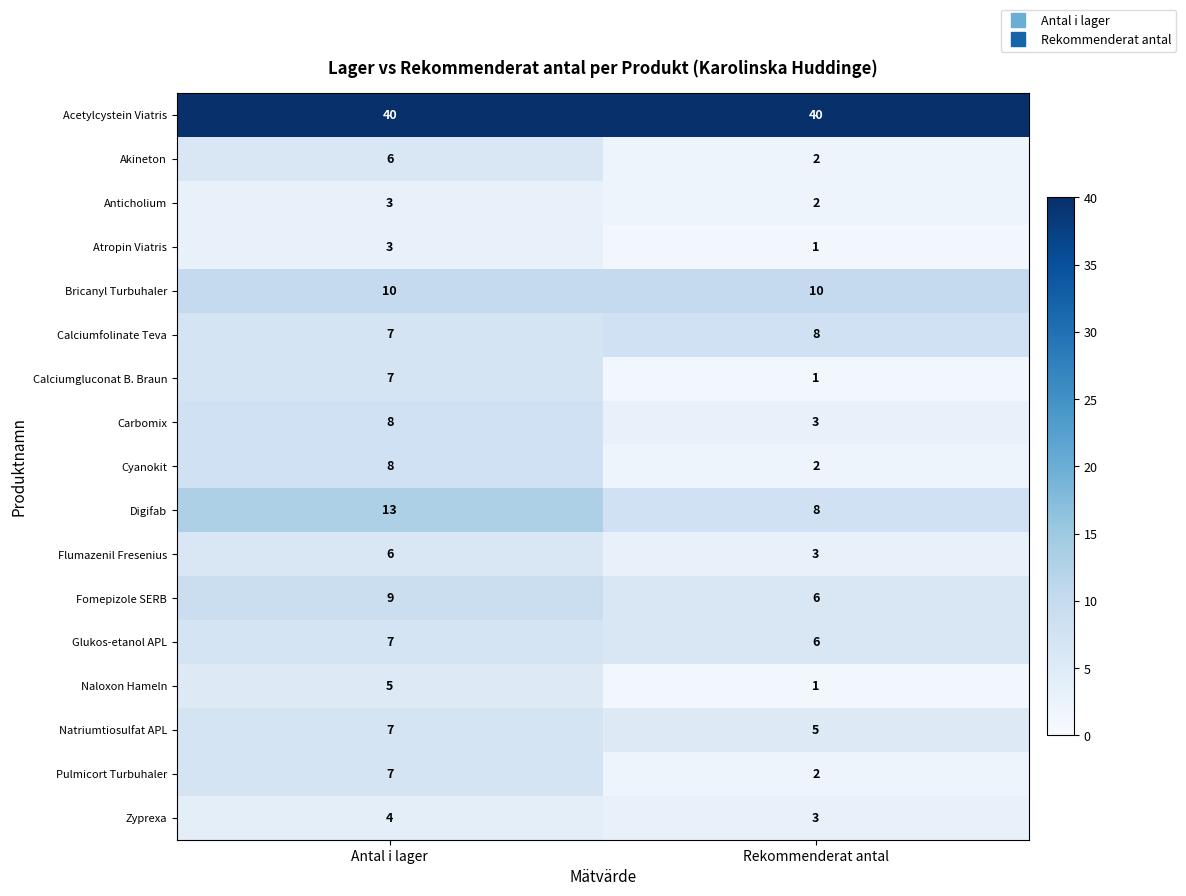

How many categories are shown in the chart?

2